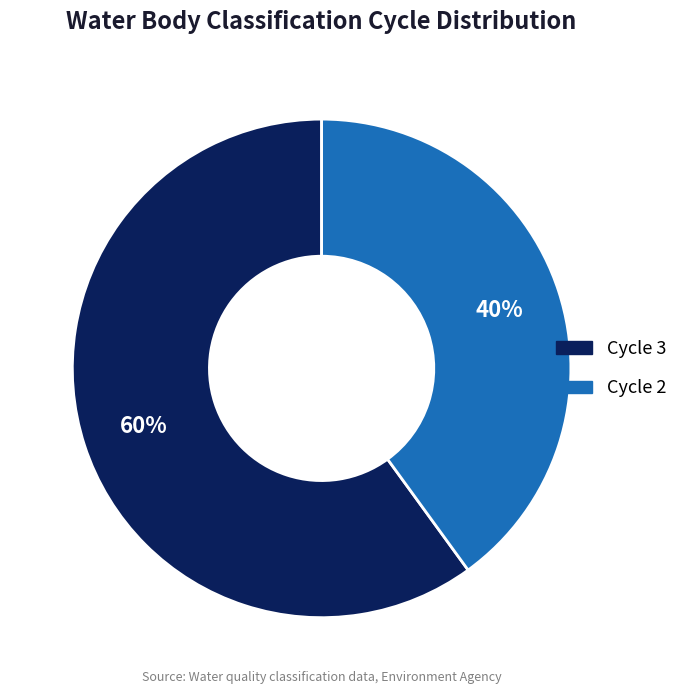

Which category has the biggest portion of the pie?

Cycle 3